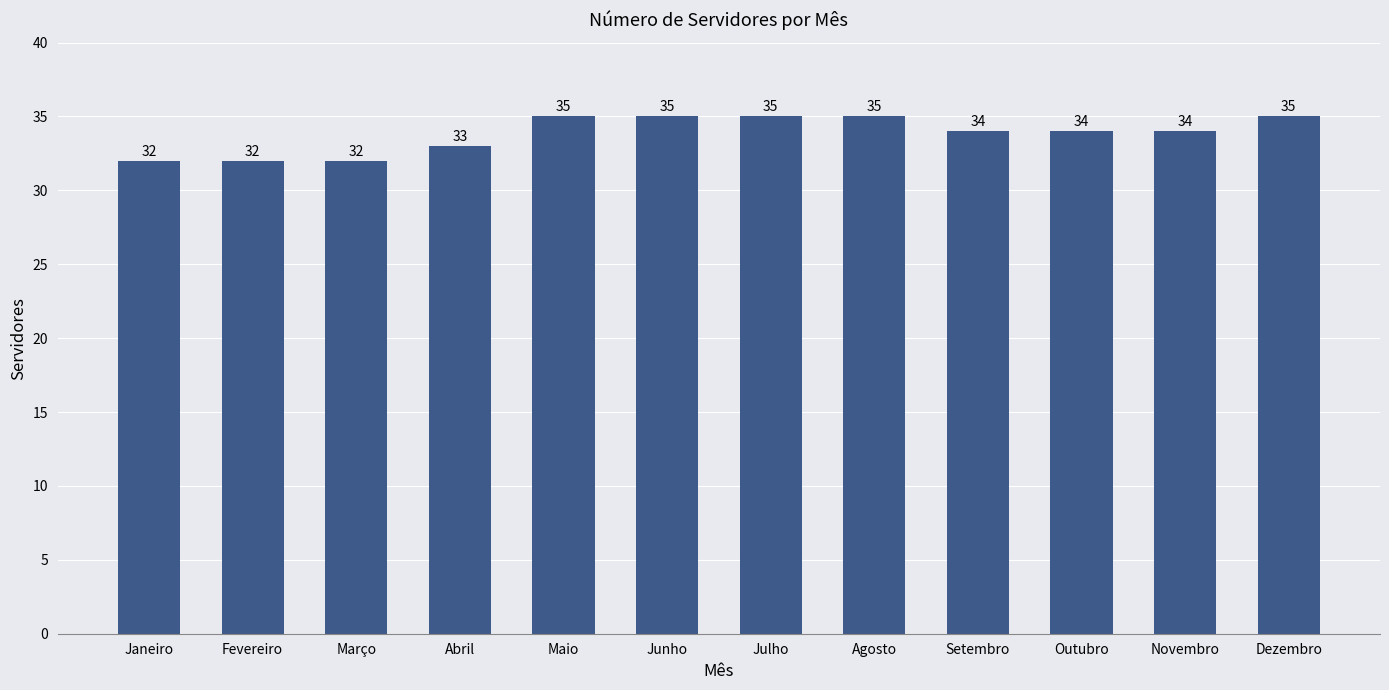

Reading right to left, list all the values displayed in this chart.

35	34	34	34	35	35	35	35	33	32	32	32